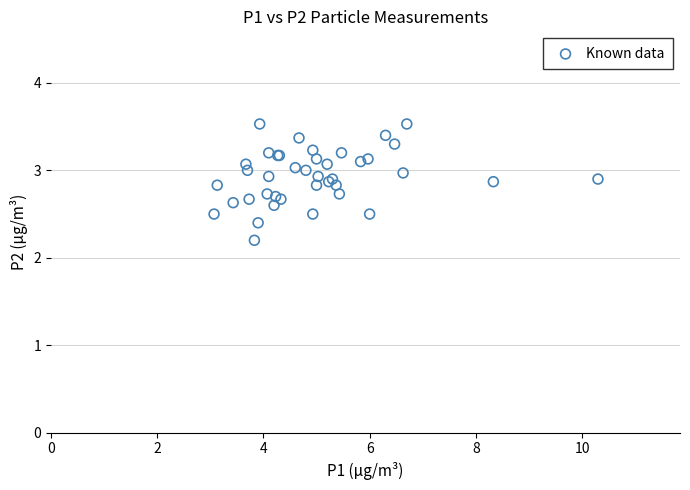

What Y value in the scatter plot is closest to 2?

2.2